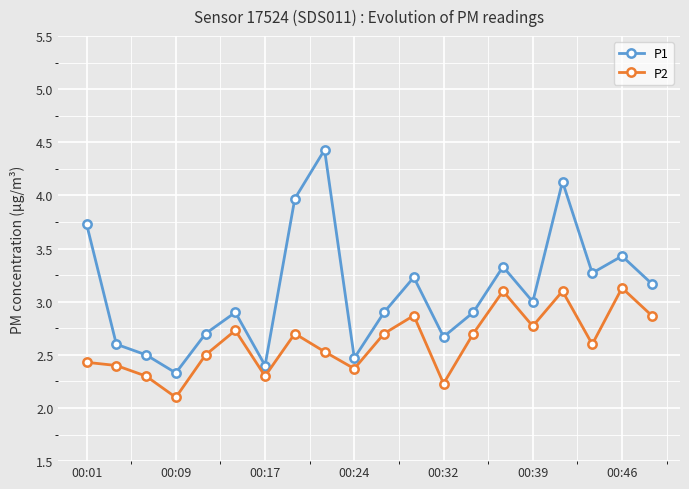

Which series has the widest spread of values?

P1